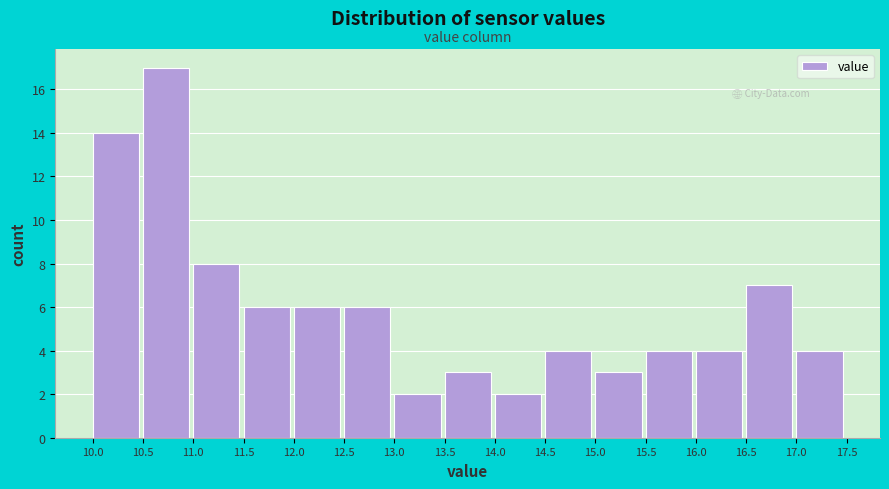

Reading left to right, list every bar in this chart as the range it spans on the x-axis followed by its height. The values are not printed on the chart, so give them approximately, as read against the axis.

10.0 to 10.5: 14
10.5 to 11.0: 17
11.0 to 11.5: 8
11.5 to 12.0: 6
12.0 to 12.5: 6
12.5 to 13.0: 6
13.0 to 13.5: 2
13.5 to 14.0: 3
14.0 to 14.5: 2
14.5 to 15.0: 4
15.0 to 15.5: 3
15.5 to 16.0: 4
16.0 to 16.5: 4
16.5 to 17.0: 7
17.0 to 17.5: 4